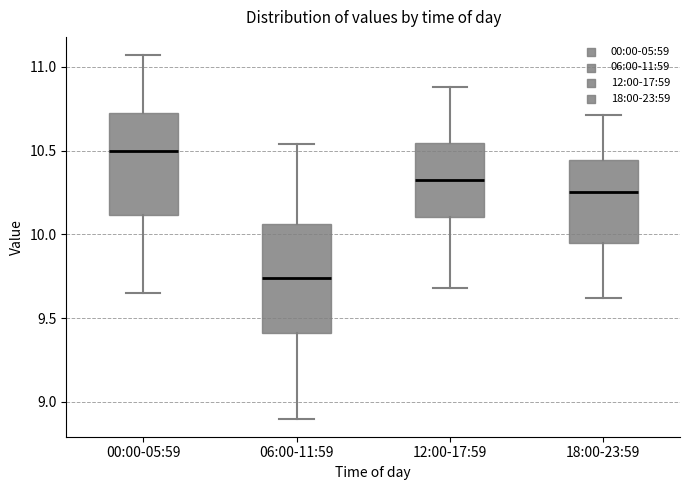

Which box has the highest median line?

00:00-05:59